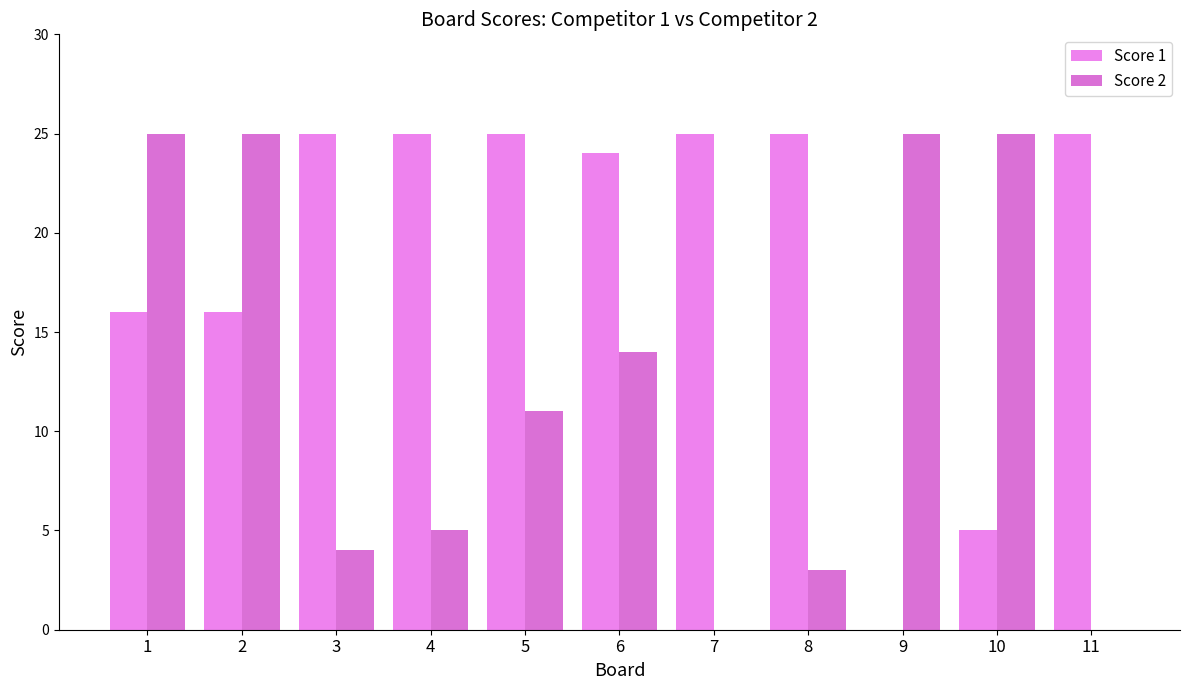

What is the difference between the maximum and minimum values in the Score 2 series?

25